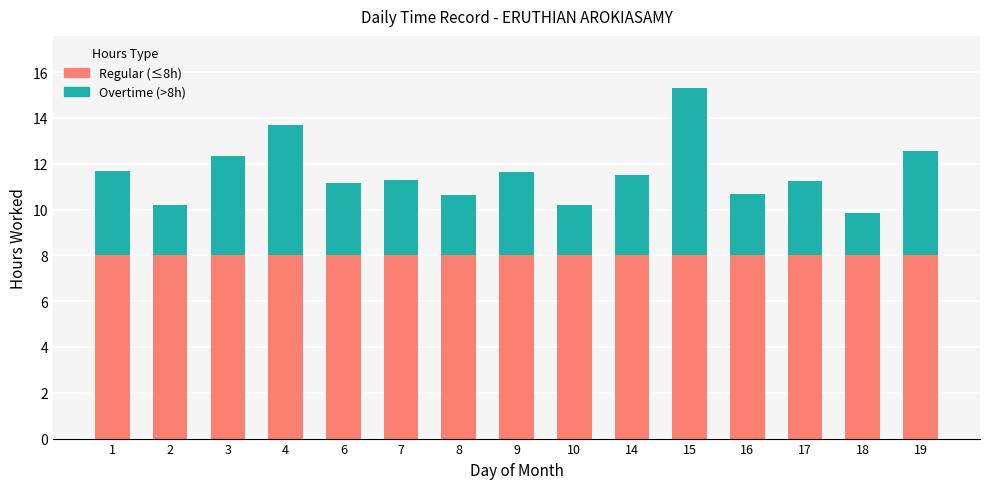

What is the average value of the Regular (≤8h) series?

8.0